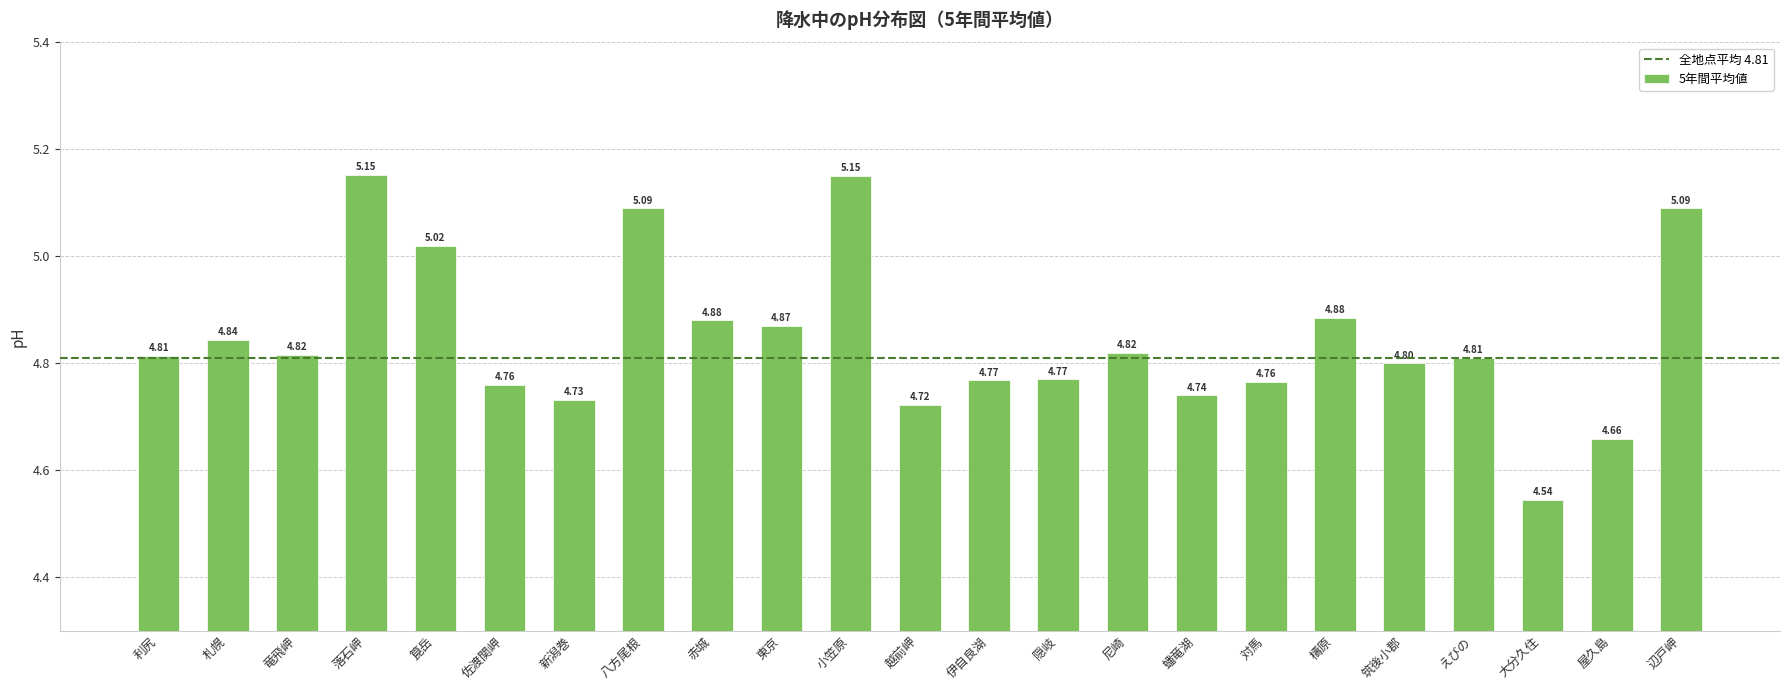

What is the label of the 16th bar from the right?

八方尾根